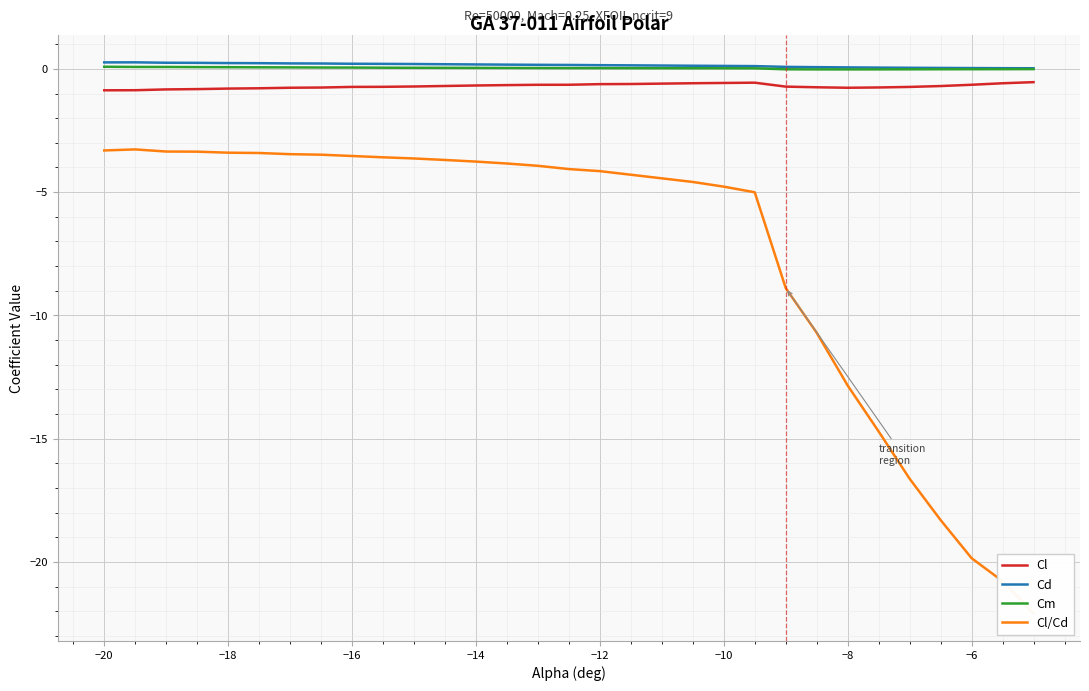

Is this an area chart (filled region under the line)?

No